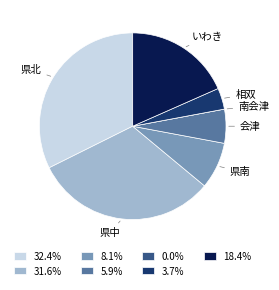

Between いわき and 県北, which is larger?

県北